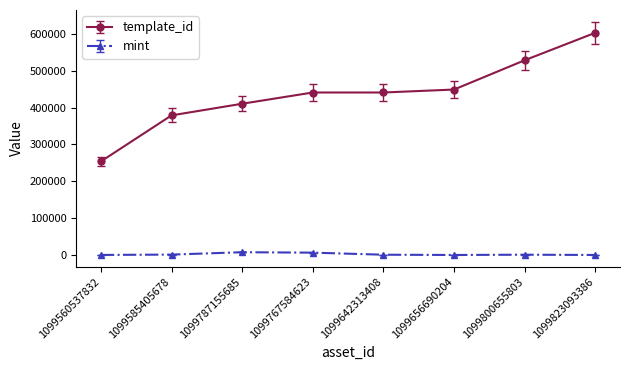

Does the chart display data point markers on the line(s)?

Yes